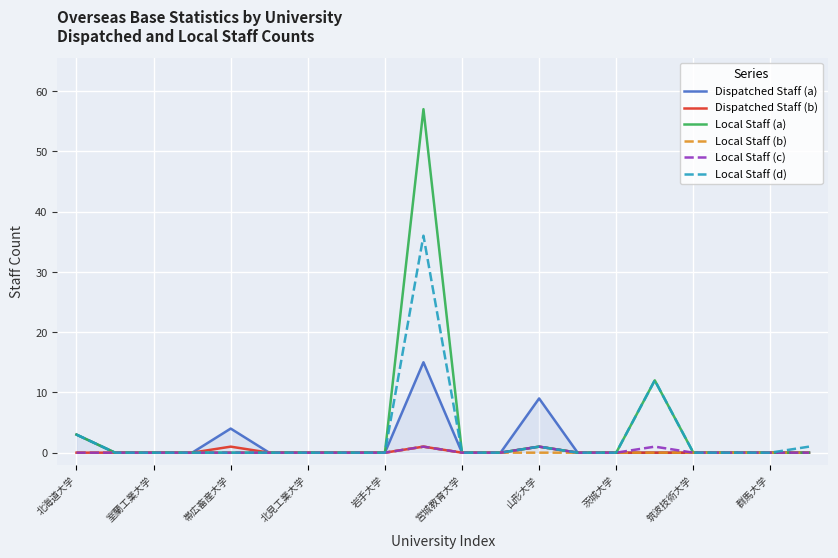

What are all the series names shown in the legend?

Dispatched Staff (a), Dispatched Staff (b), Local Staff (a), Local Staff (b), Local Staff (c), Local Staff (d)